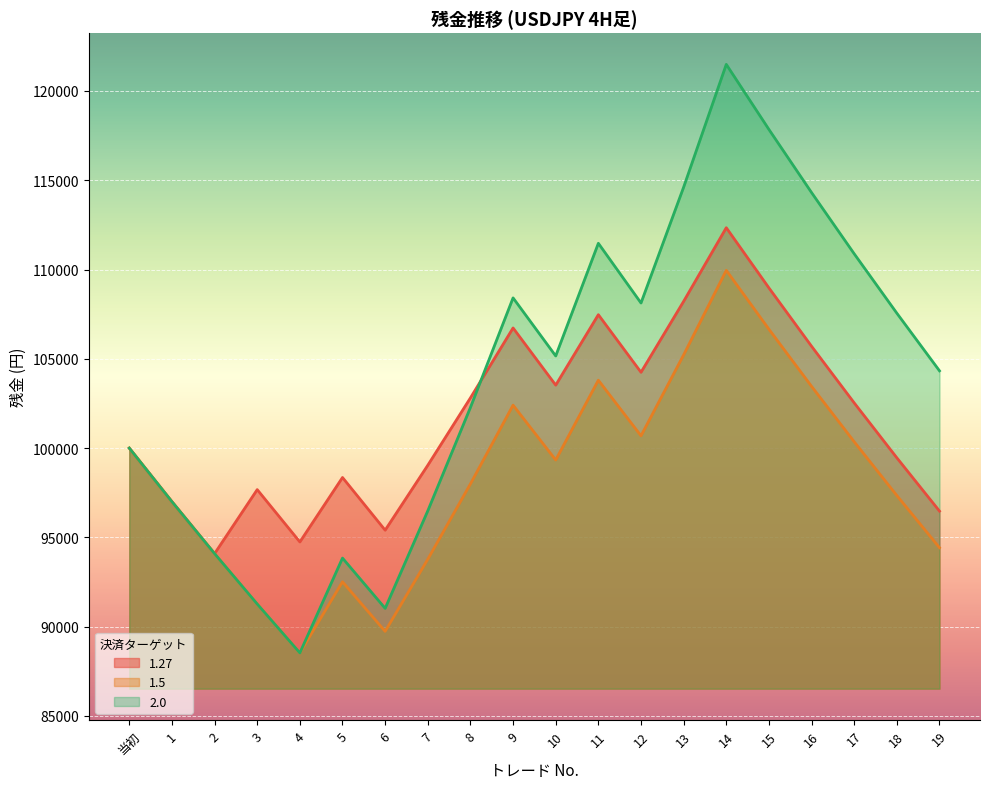

Which series changed the most between 2 and 3?

1.27